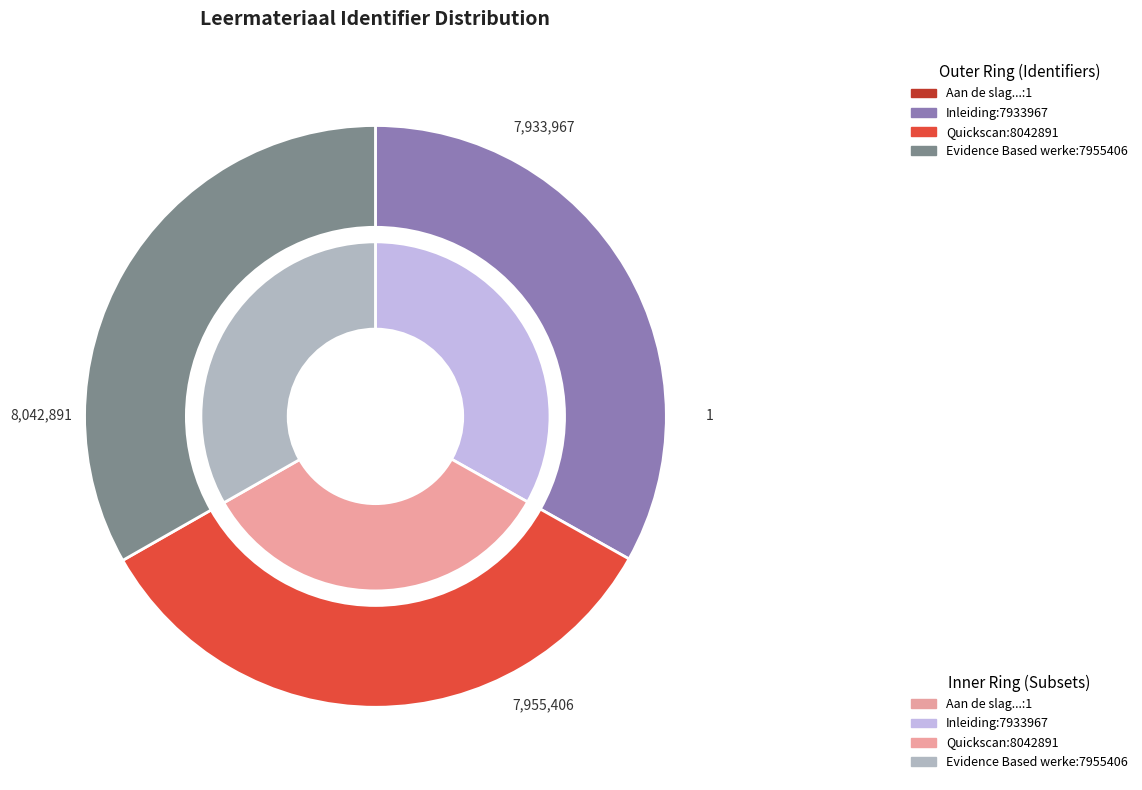

To the nearest percent, what is the average slice percentage?

25%